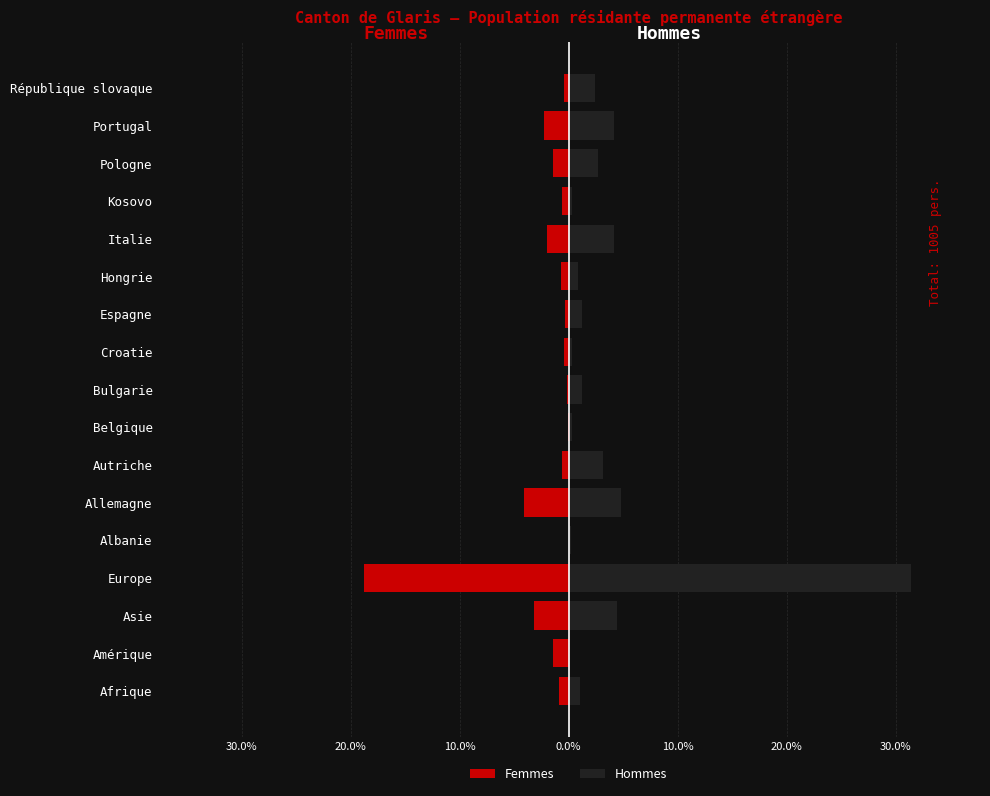

Are the bars grouped side by side (vs. stacked)?

Yes